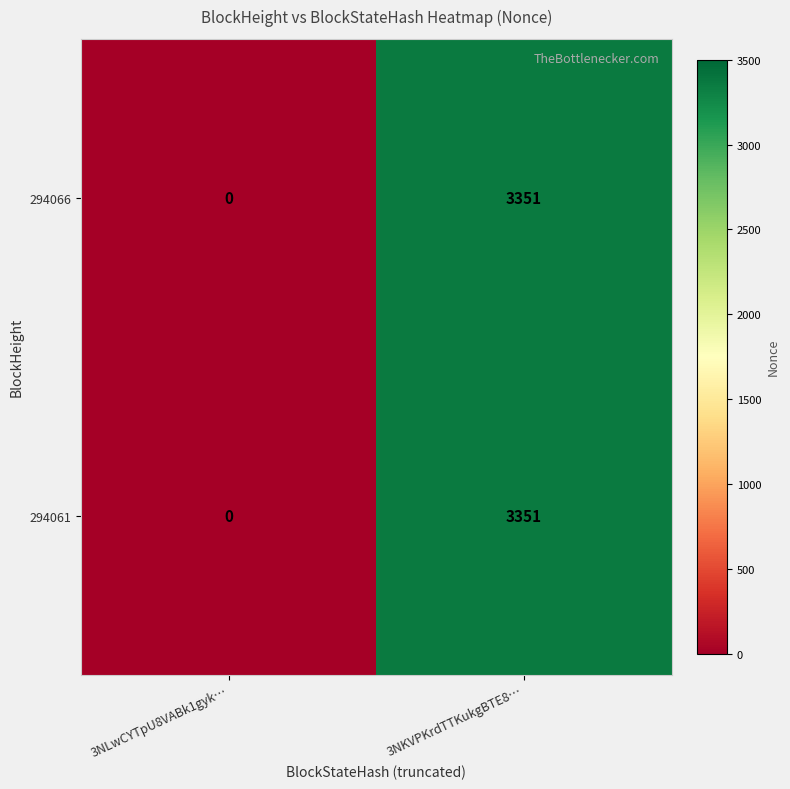

Reading right to left, what are all the values shown in this chart?

294066: 3351	0
294061: 3351	0